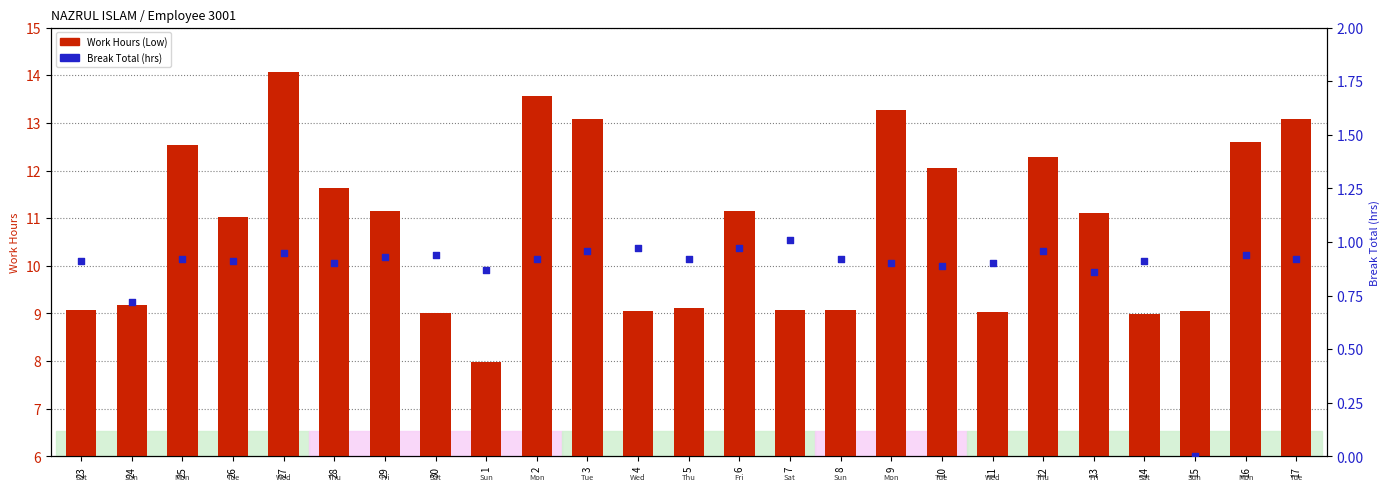

Which series reaches the maximum Y coordinate?

Work Hours (Low)